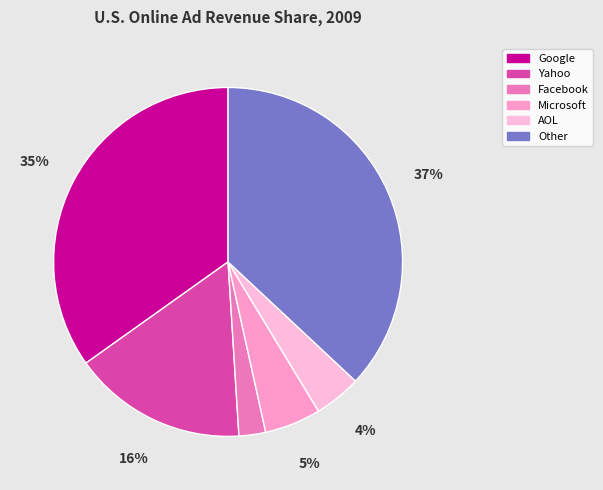

How many slices are in this pie chart?

6